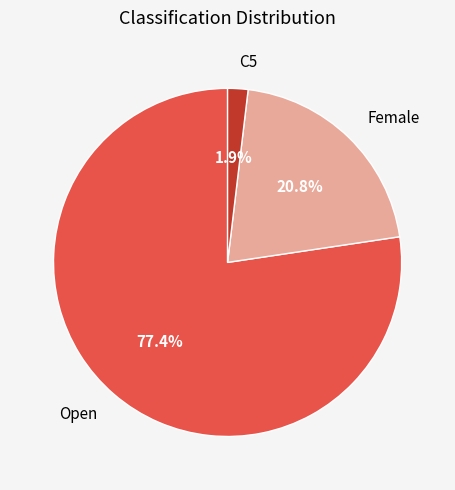

Between Open and C5, which is larger?

Open